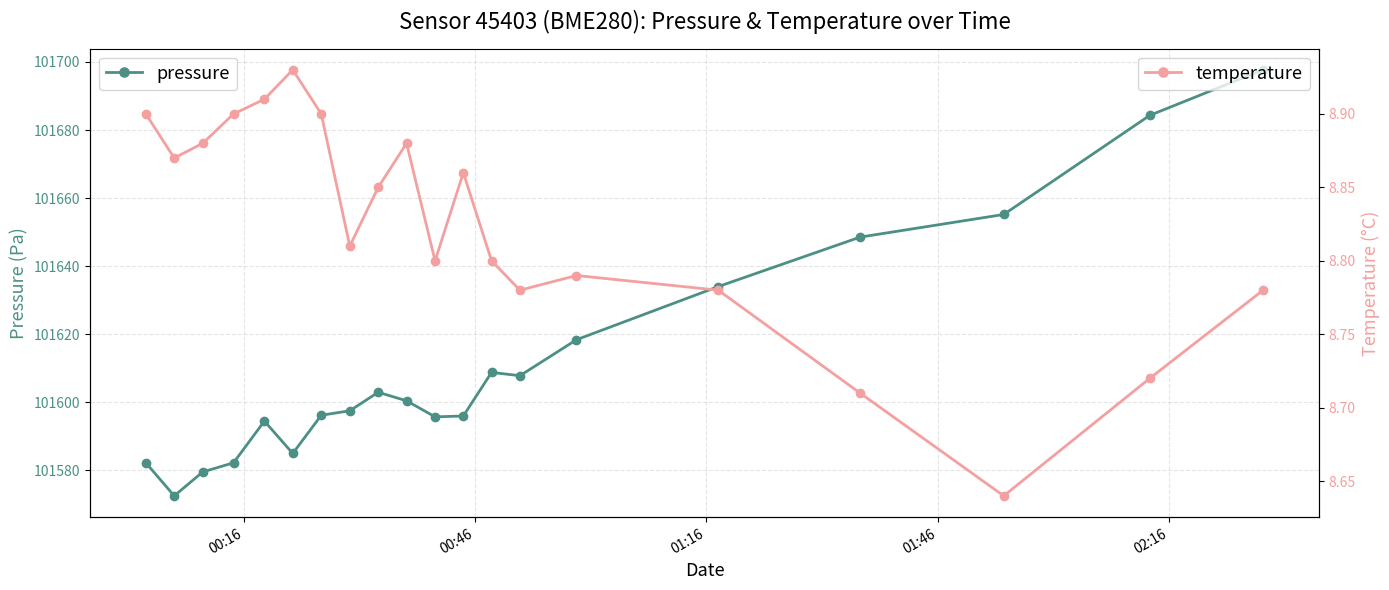

What is the maximum value for pressure?

101697.7